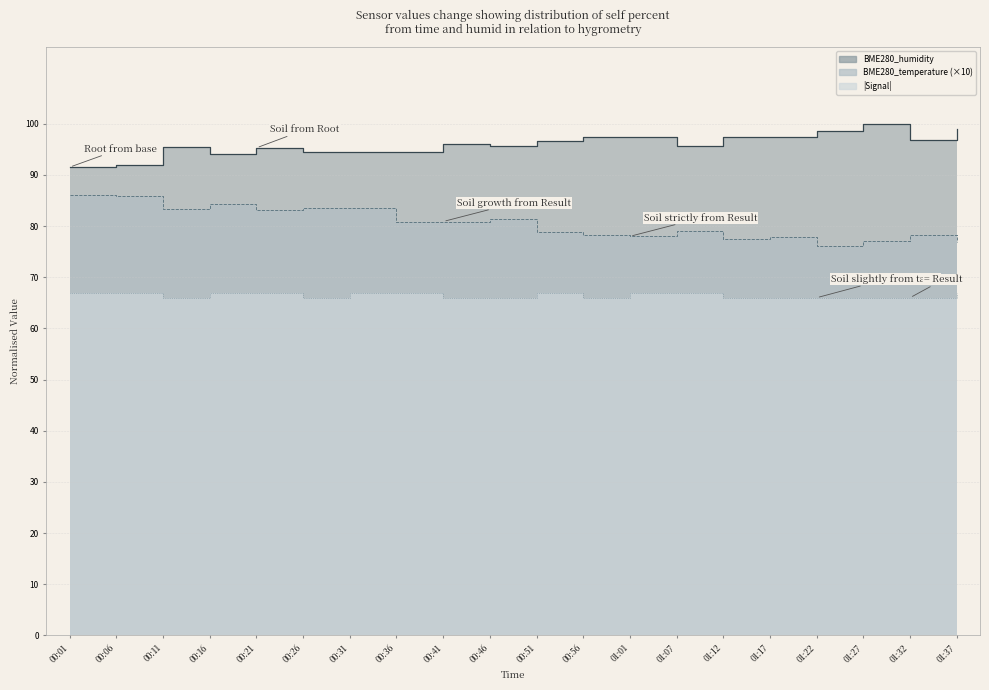

Reading left to right, what are all the values shown in this chart?

BME280_humidity: 91.5	92.0	95.5	94.2	95.3	94.5	94.5	94.5	96.0	95.7	96.6	97.4	97.4	95.7	97.4	97.5	98.5	99.9	96.8	98.9
BME280_temperature: 86.1	85.8	83.3	84.4	83.1	83.5	83.6	80.8	80.9	81.4	78.9	78.3	78.0	79.1	77.5	77.8	76.1	77.1	78.2	76.8
Signal: 67.0	67.0	66.0	67.0	67.0	66.0	67.0	67.0	66.0	66.0	67.0	66.0	67.0	67.0	66.0	66.0	66.0	66.0	66.0	67.0